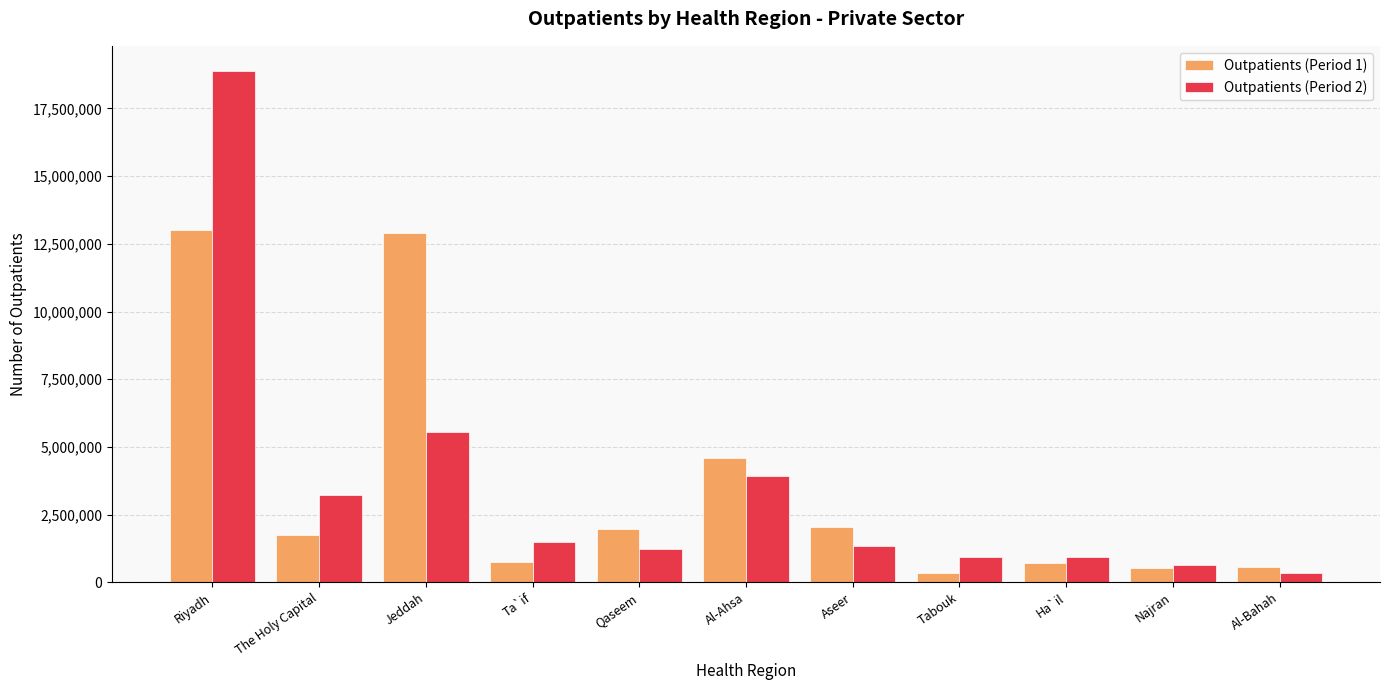

Which series has the largest range (max minus min)?

Outpatients (Period 2)